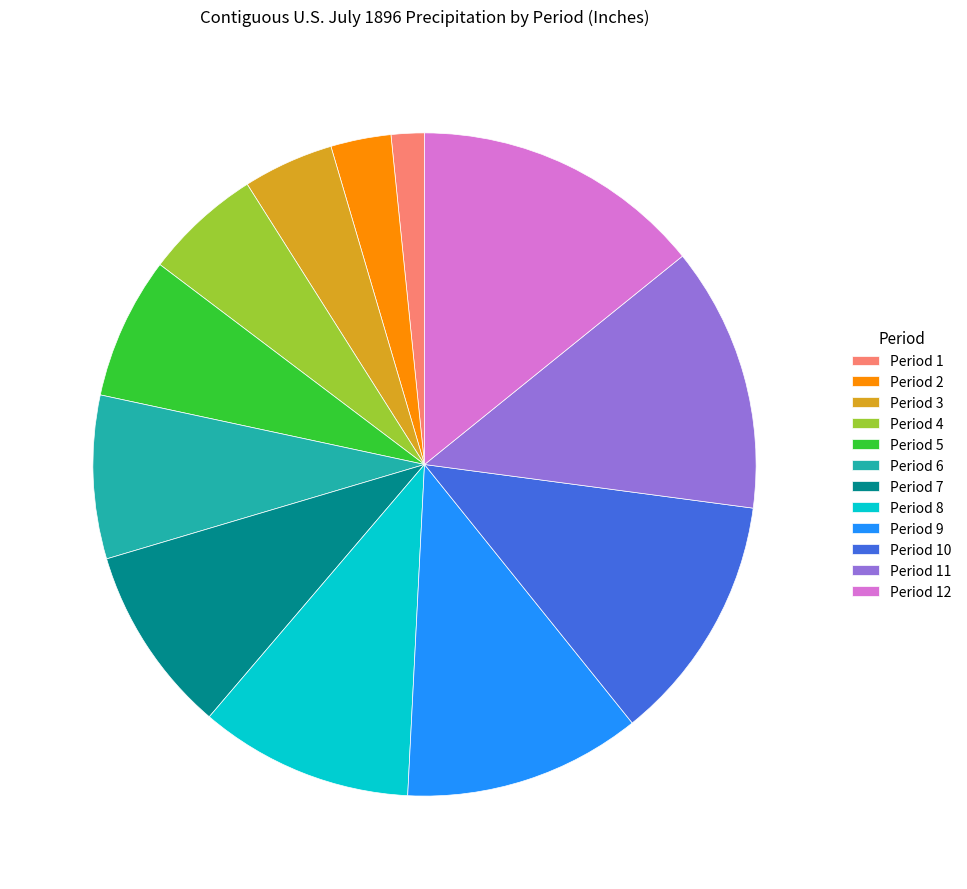

Is it true that Period 1 is 2% of the pie?

True